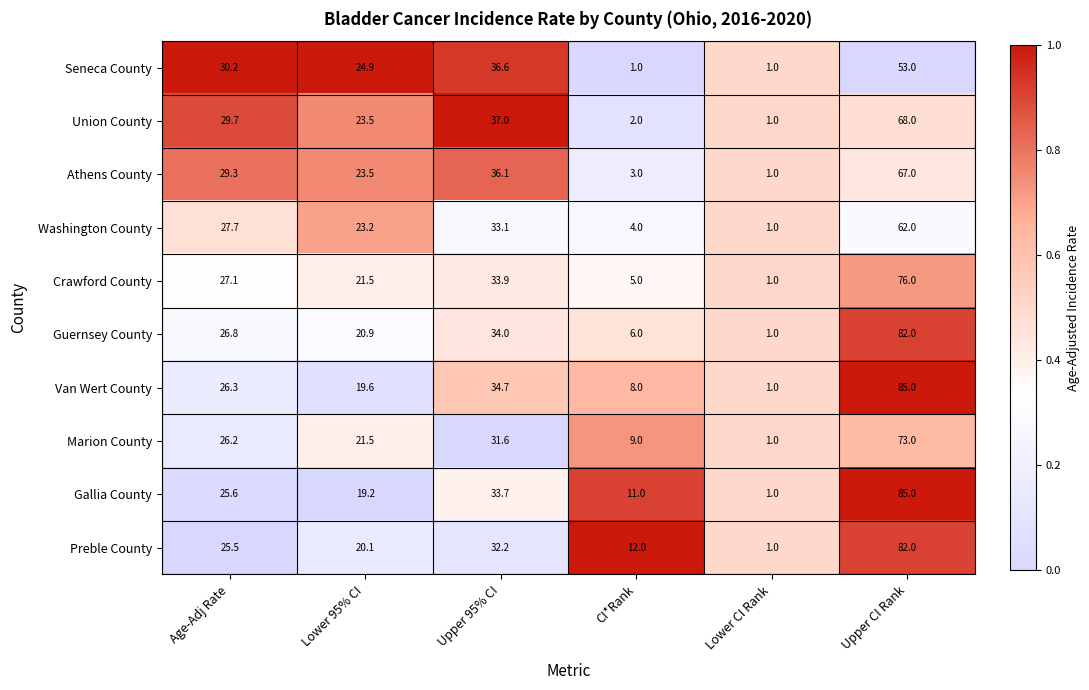

At which category is the sum across all series the highest?

Upper CI Rank